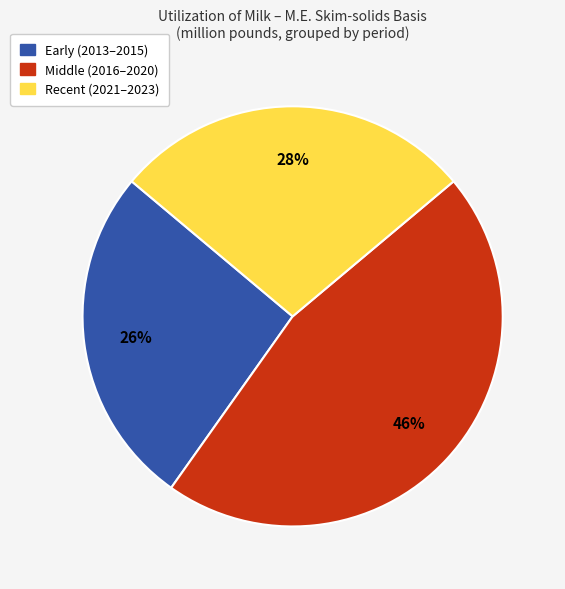

Combined, do Early (2013–2015) and Middle (2016–2020) account for over 50%?

Yes